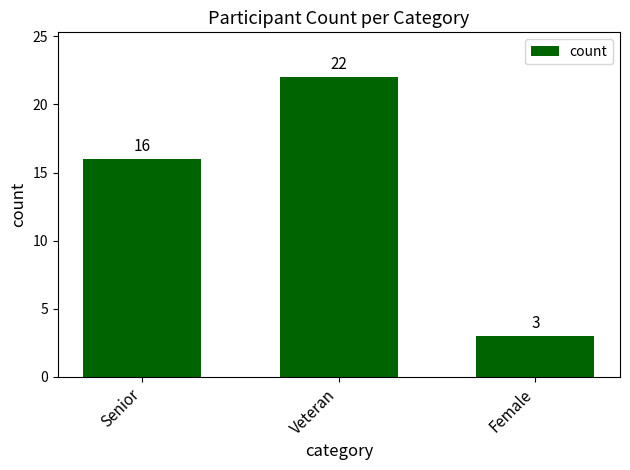

Count the values in the range 3 to 22.

3